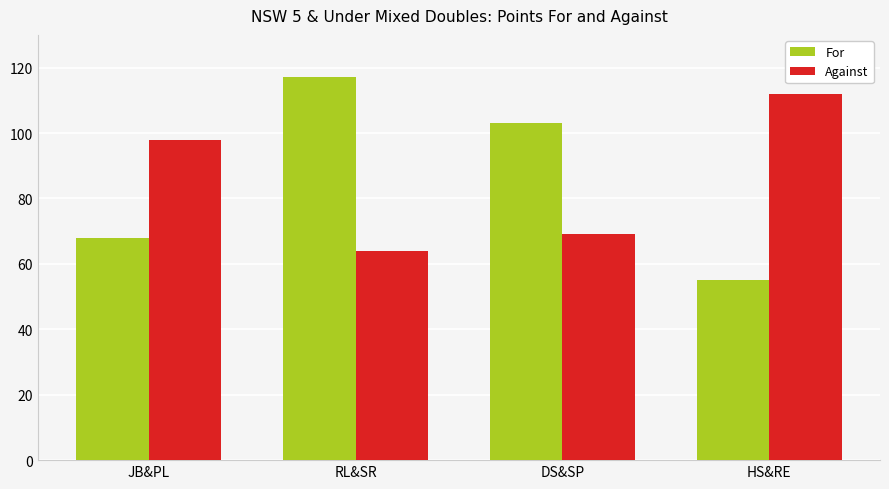

What is the smallest value displayed?

55